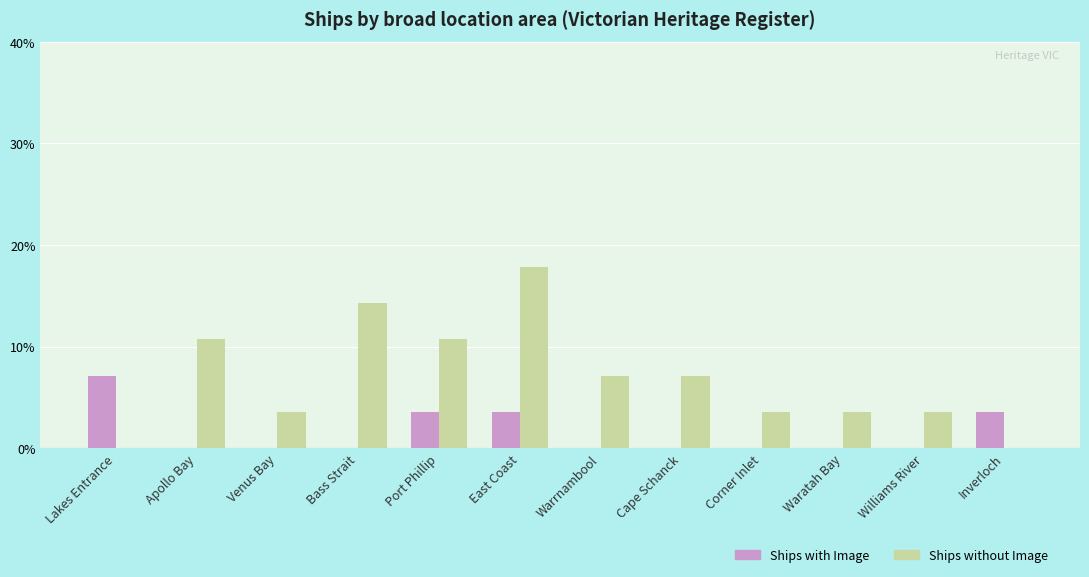

What is the approximate value of Ships without Image at Cape Schanck?

7.1